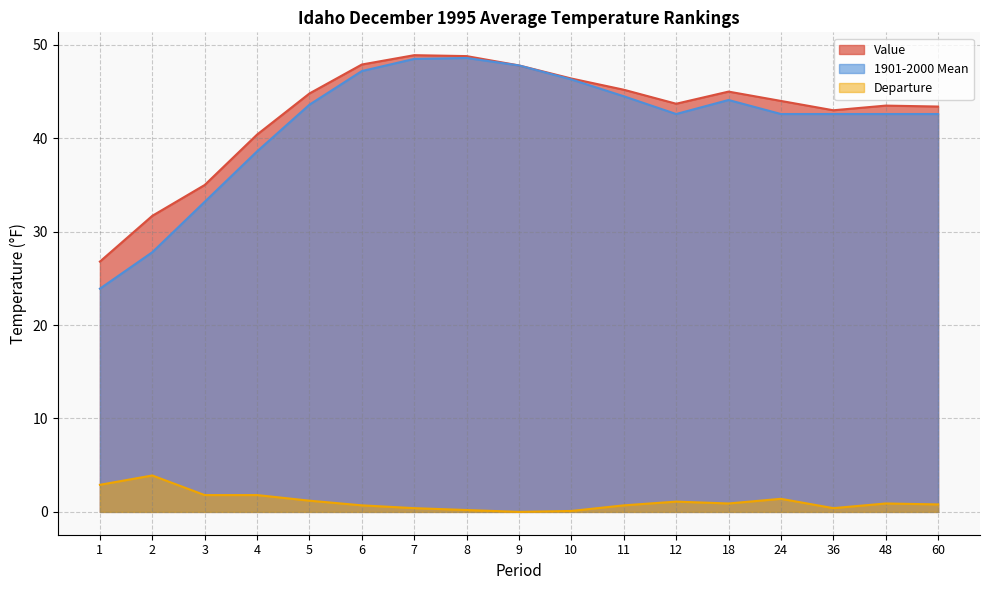

True or false: Departure has a value of 0.4 at 36.

True